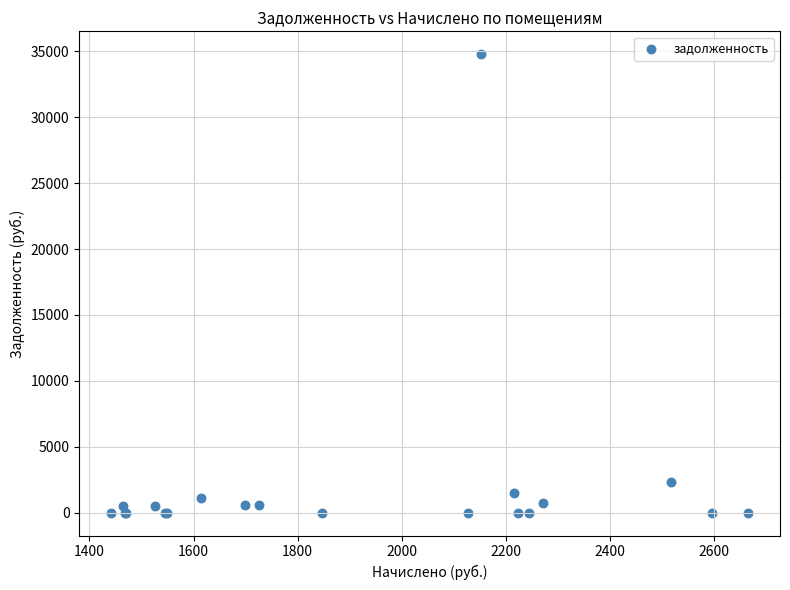

What Y value in the scatter plot is closest to 17393?

2346.8